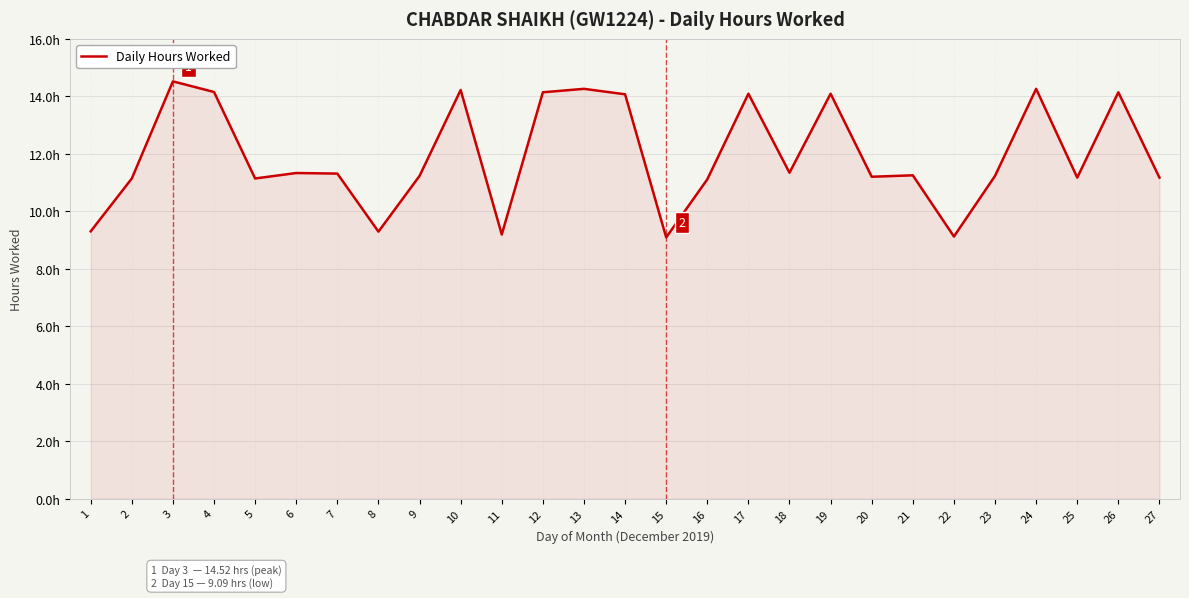

Does the chart have visible grid lines?

Yes